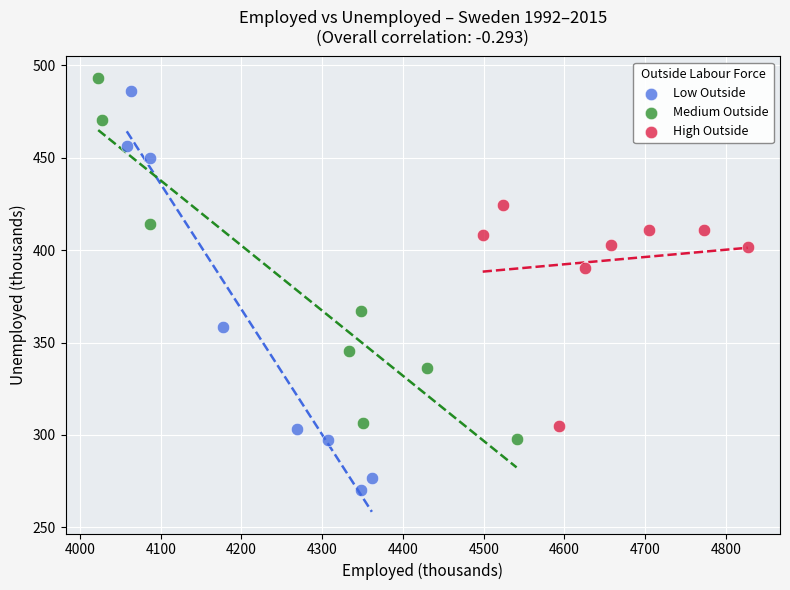

Which series reaches the minimum Y coordinate?

Low Outside